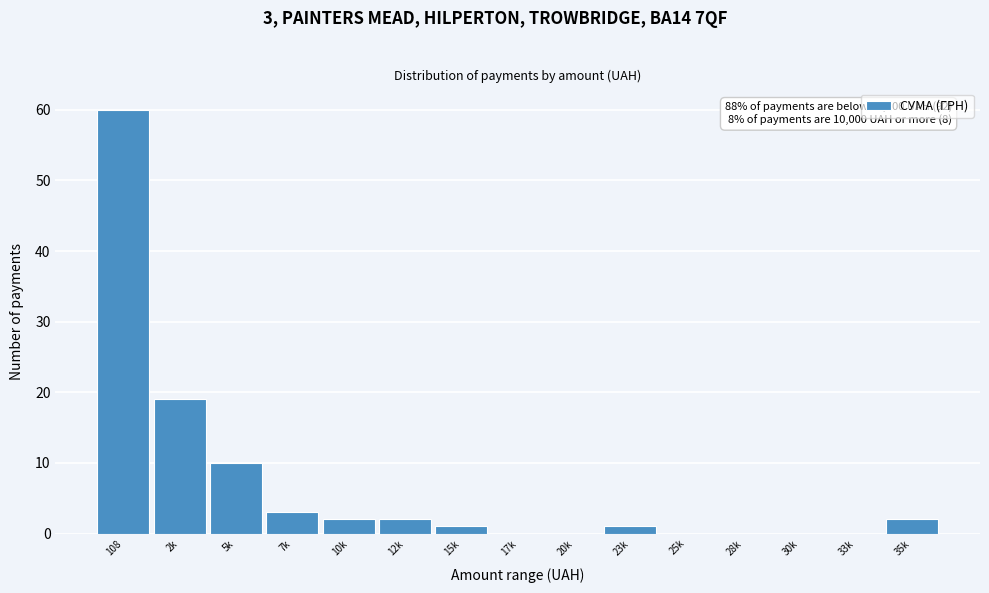

Reading left to right, list all the values displayed in this chart.

108=60	2k=19	5k=10	7k=3	10k=2	12k=2	15k=1	17k=0	20k=0	23k=1	25k=0	28k=0	30k=0	33k=0	35k=2